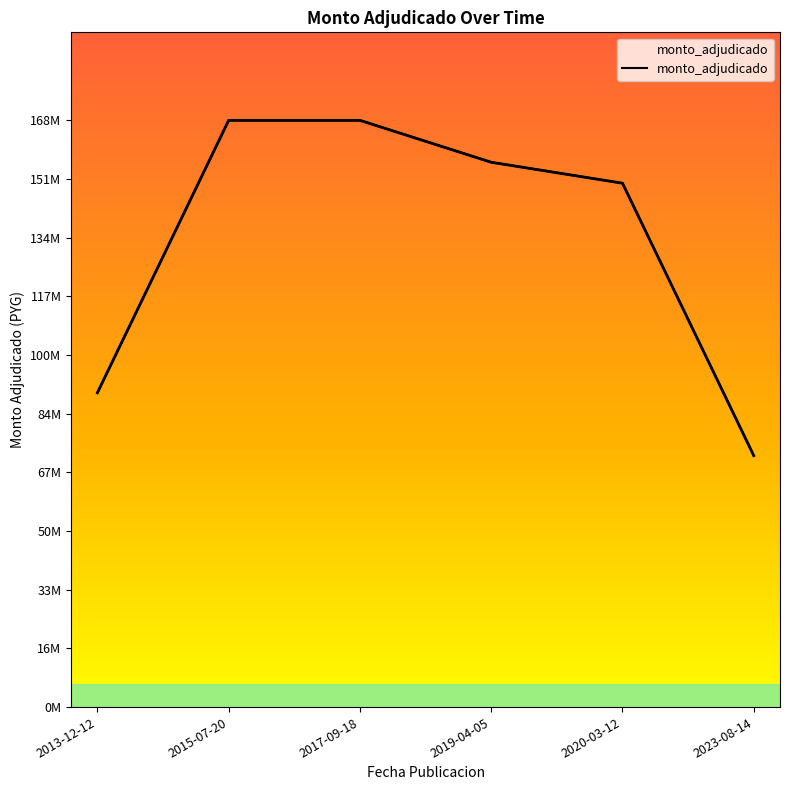

At which label does the data first exceed 156000000?

2015-07-20